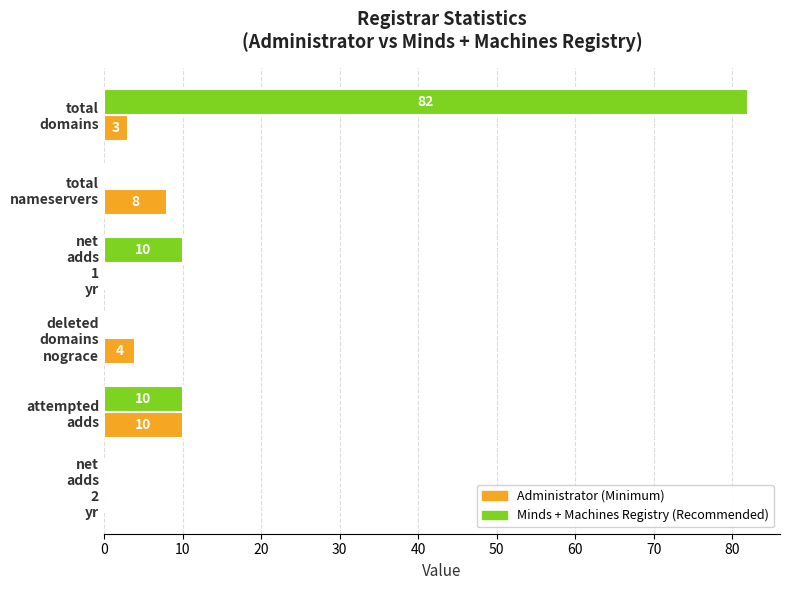

What is the maximum value shown in the chart?

82